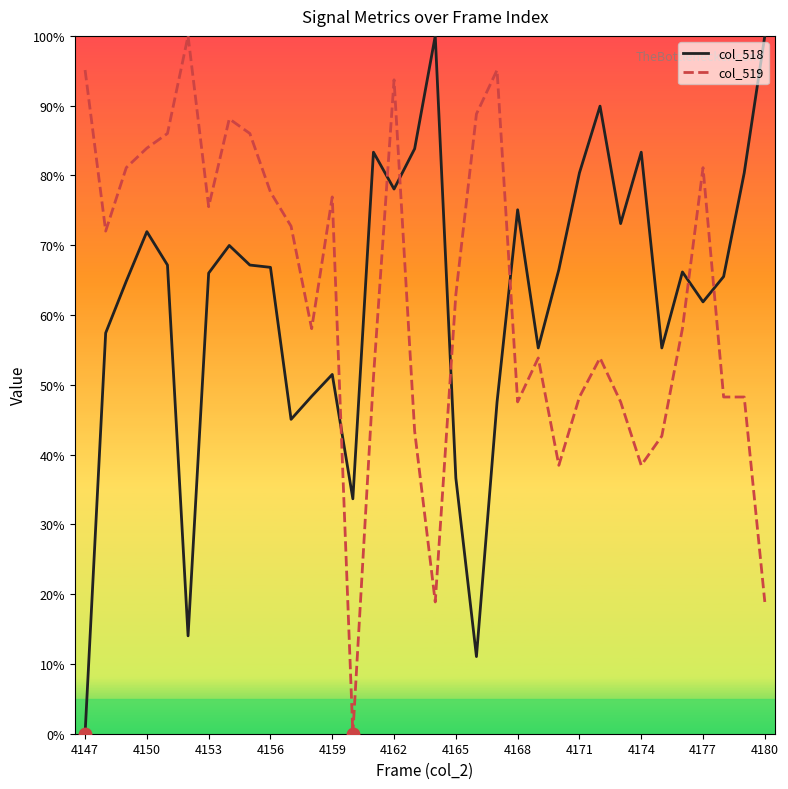

What is the maximum value shown in the chart?

100.0